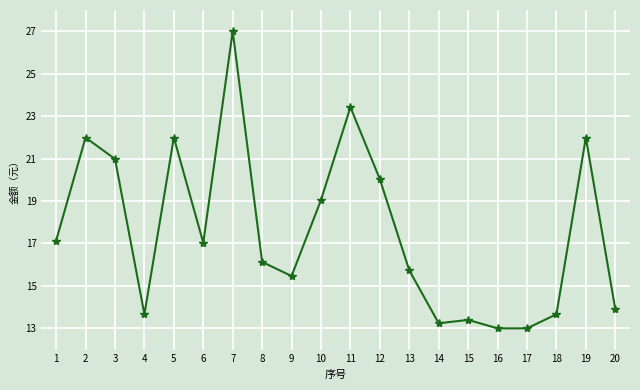

The value at 5 is 22.0. True or false?

True